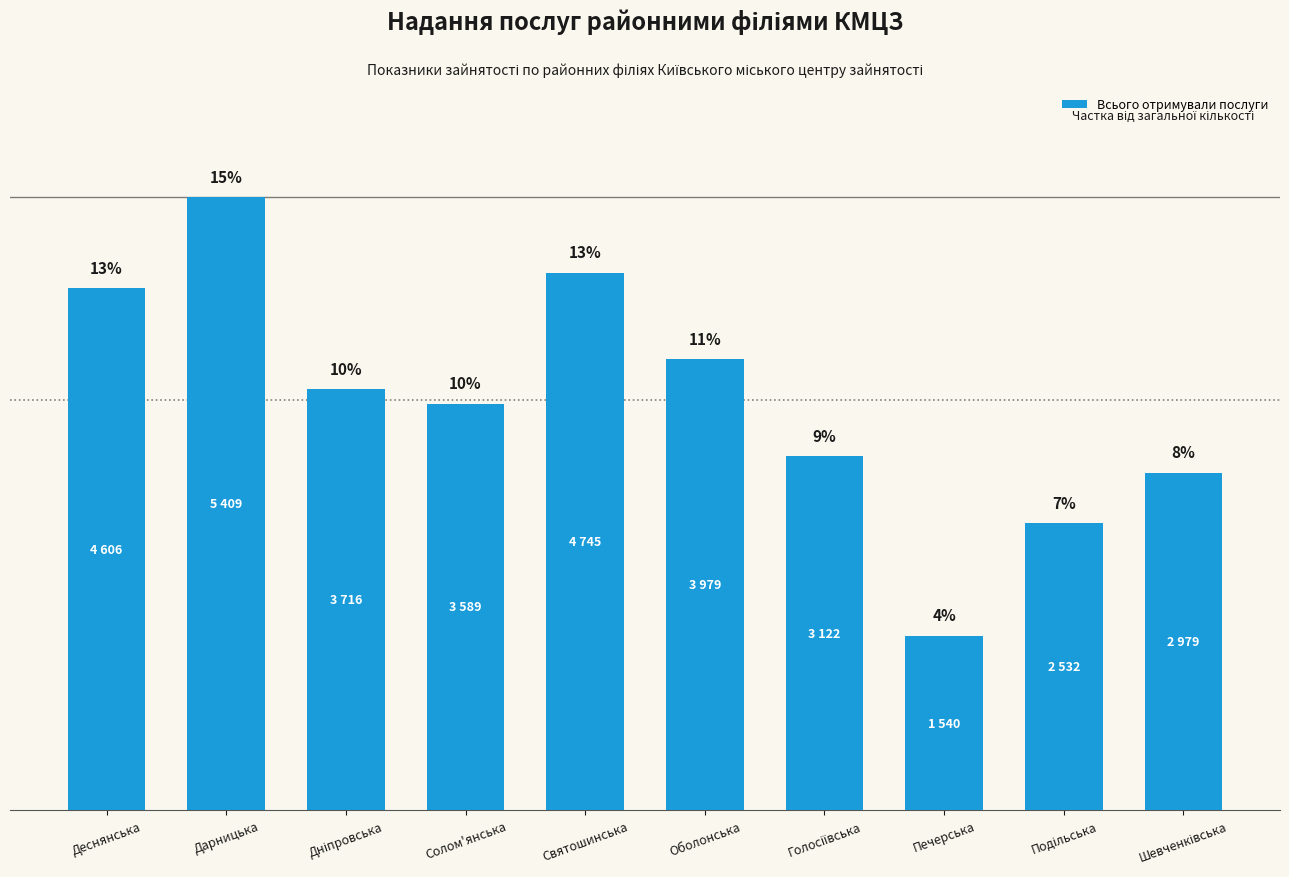

Rank the categories by value from highest to lowest.

Дарницька, Святошинська, Деснянська, Оболонська, Дніпровська, Солом'янська, Голосіївська, Шевченківська, Подільська, Печерська